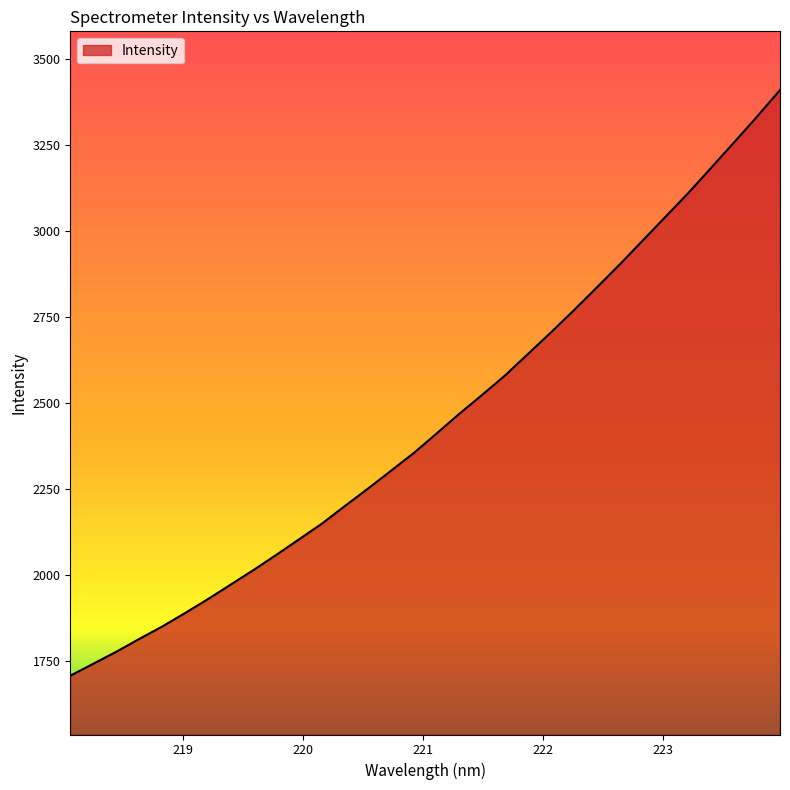

What is the difference between the maximum and minimum values?

1701.8